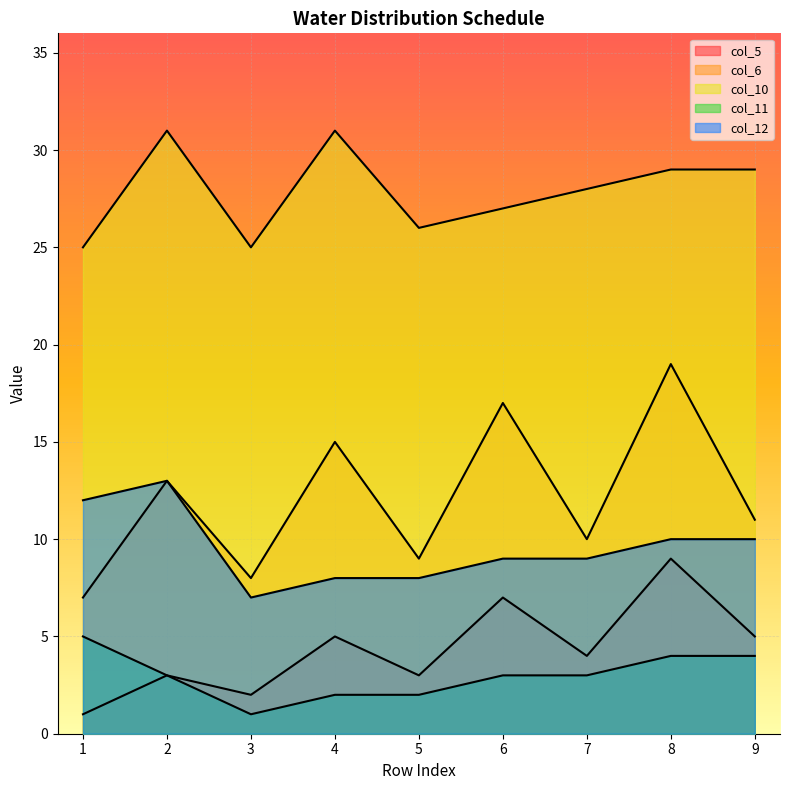

At which category does col_12 reach its first local peak?

2